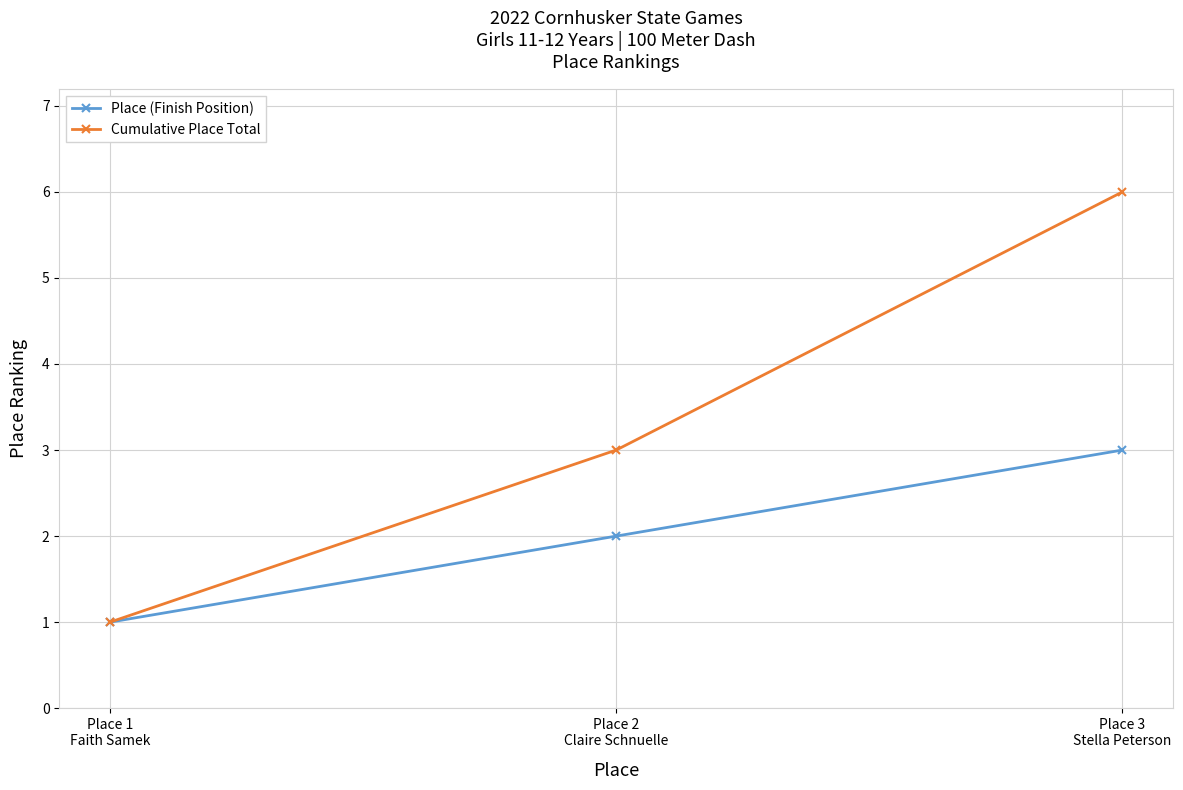

What is the smallest value displayed?

1